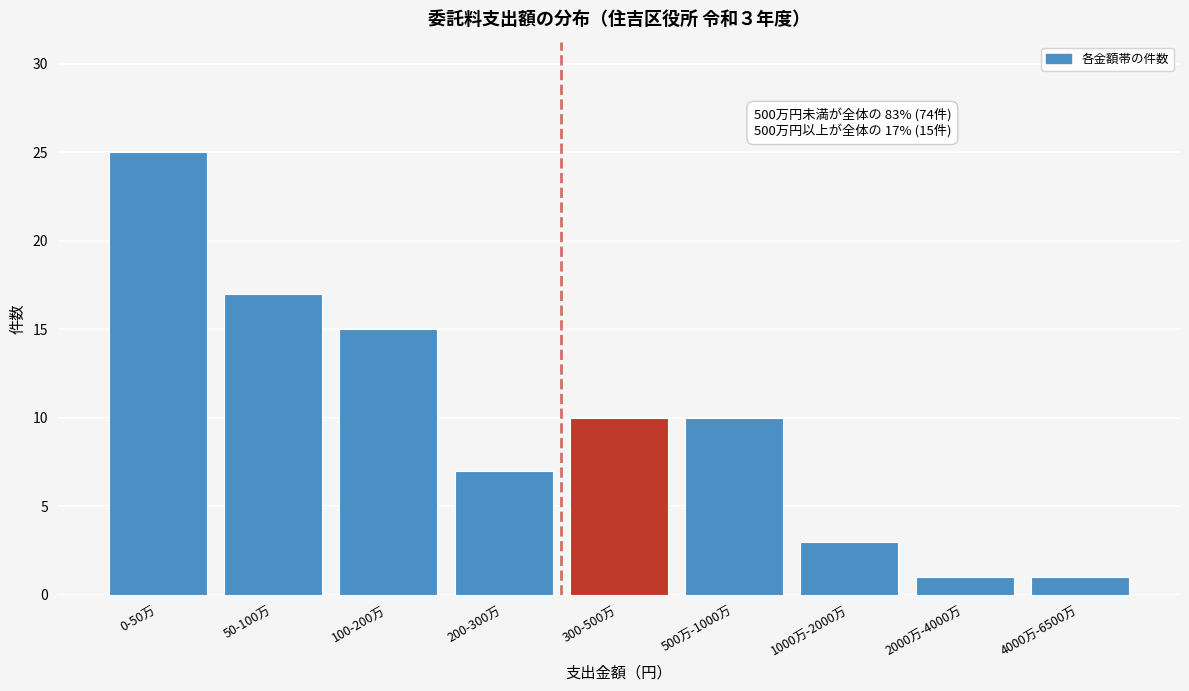

Reading left to right, what are all the values shown in this chart?

0-50万=25	50-100万=17	100-200万=15	200-300万=7	300-500万=10	500万-1000万=10	1000万-2000万=3	2000万-4000万=1	4000万-6500万=1